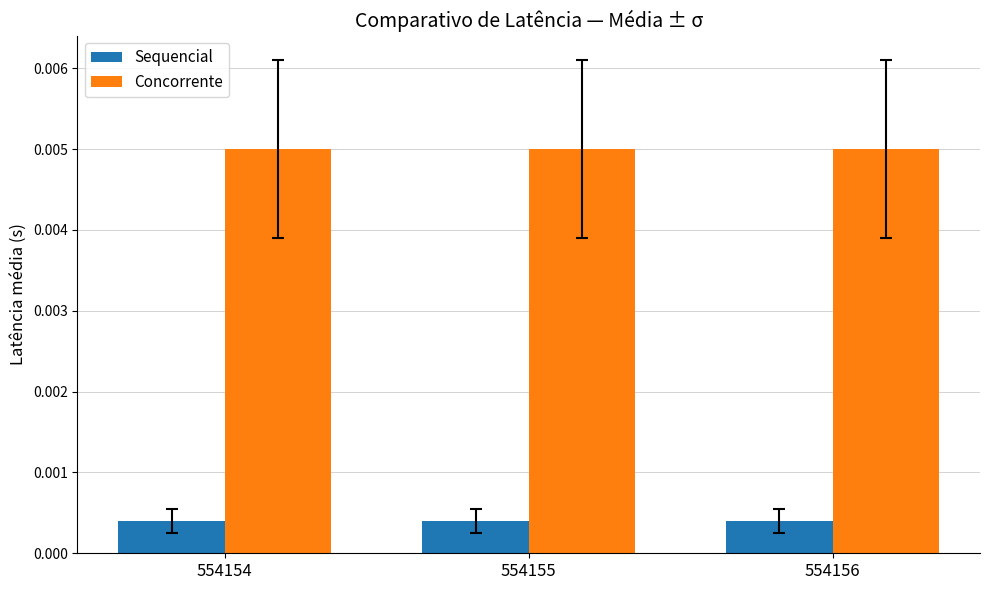

Rank the series by their average value, from lowest to highest.

Sequencial, Concorrente